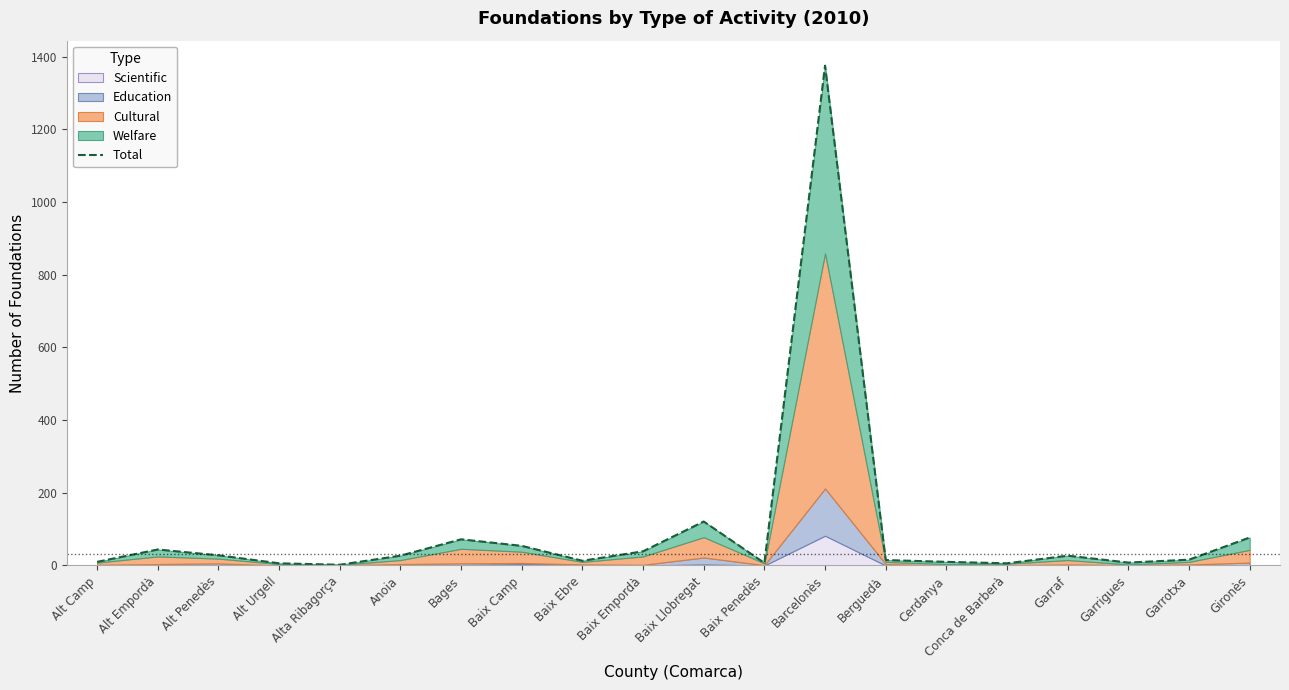

How many points are higher than both their immediate neighbors (excluding endpoints)?

5